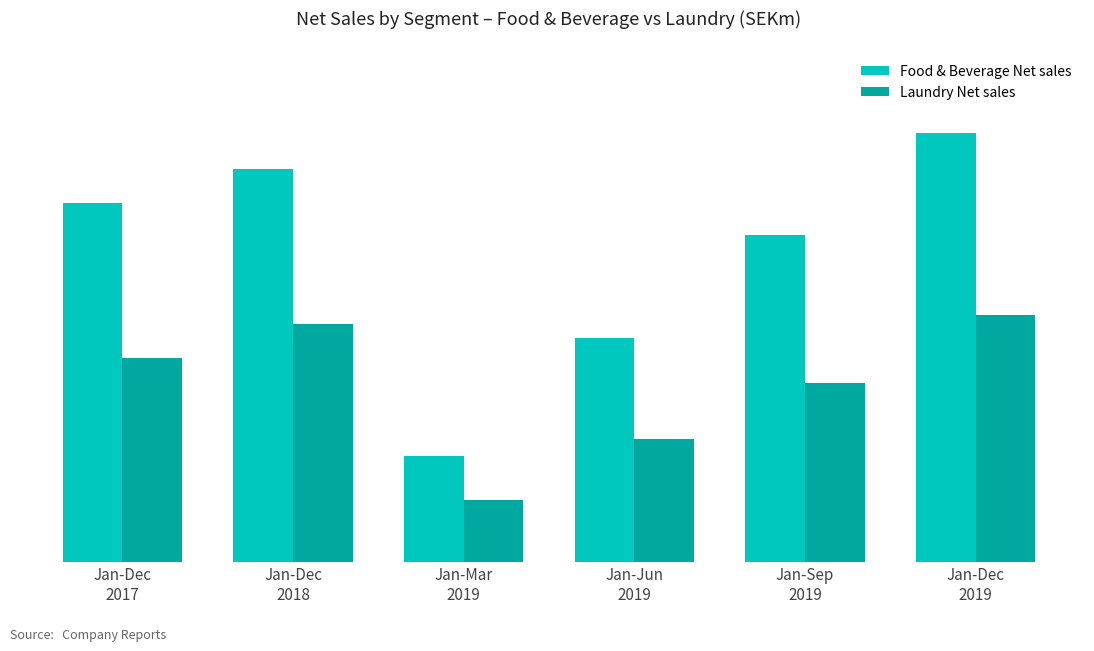

What is the maximum value shown in the chart?

5894.8